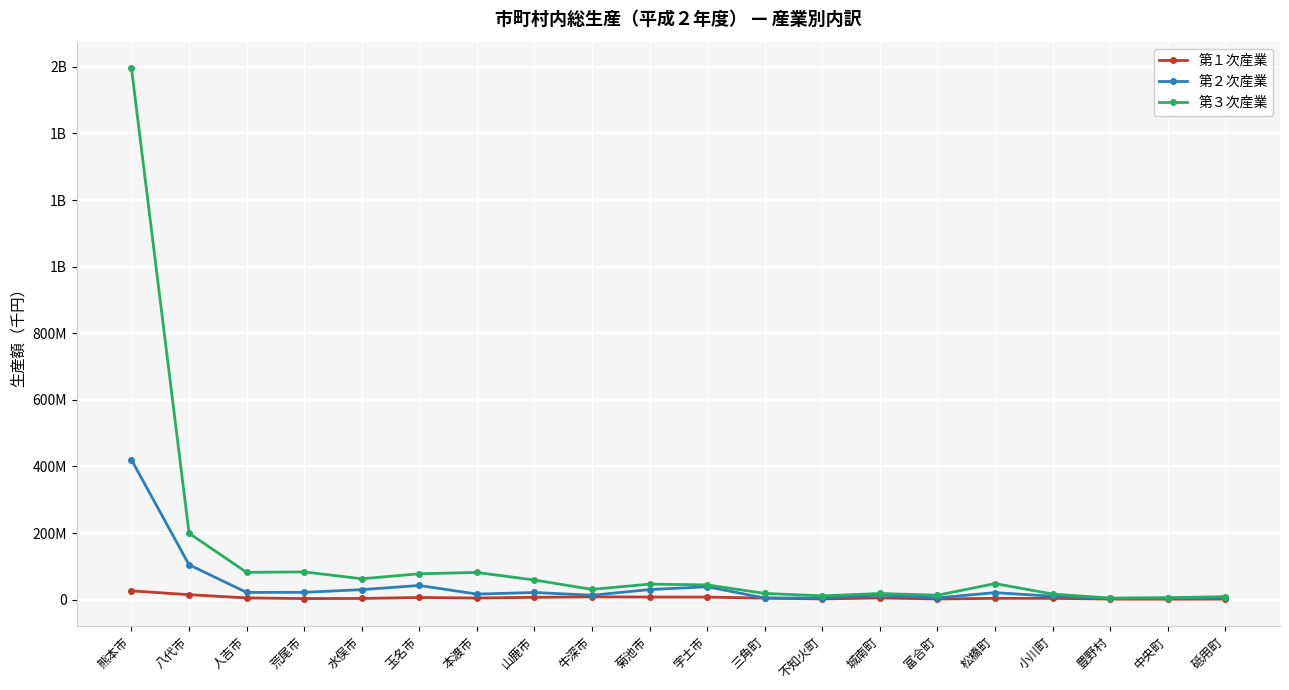

What are all the series names shown in the legend?

第１次産業, 第２次産業, 第３次産業